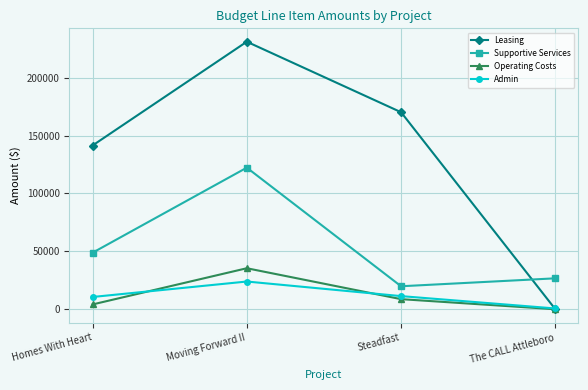

The Leasing series shows 231054 at Moving Forward II. True or false?

True